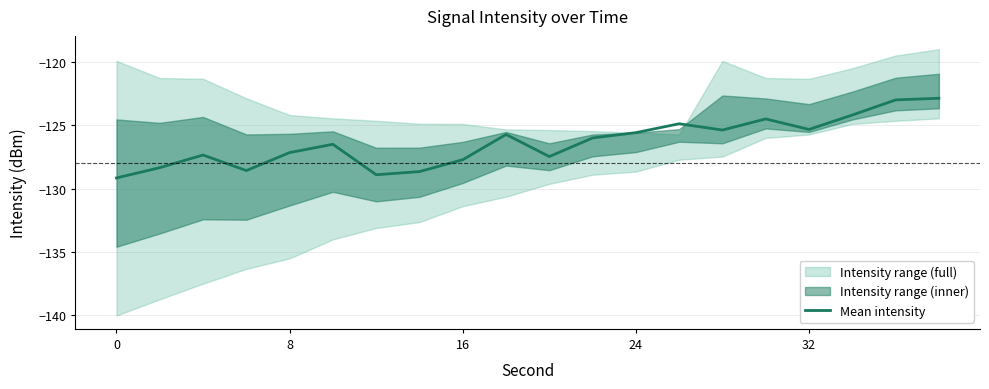

What is the highest value of the Mean intensity series?

-122.9